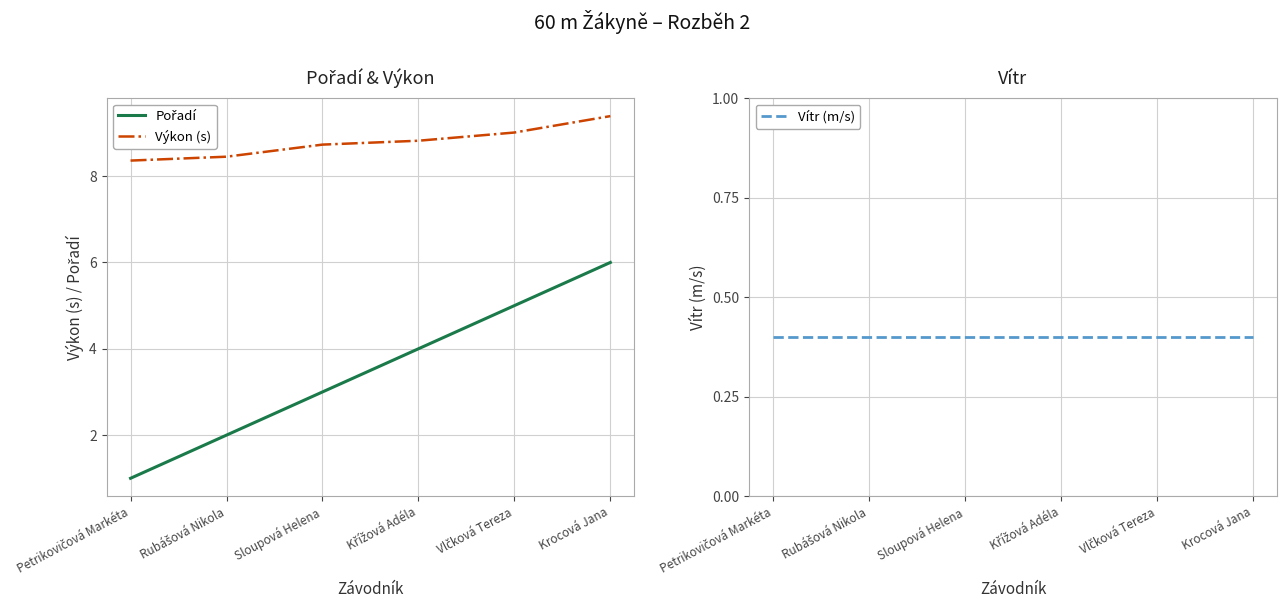

What is the total value across all series at Vlčková Tereza?

14.4